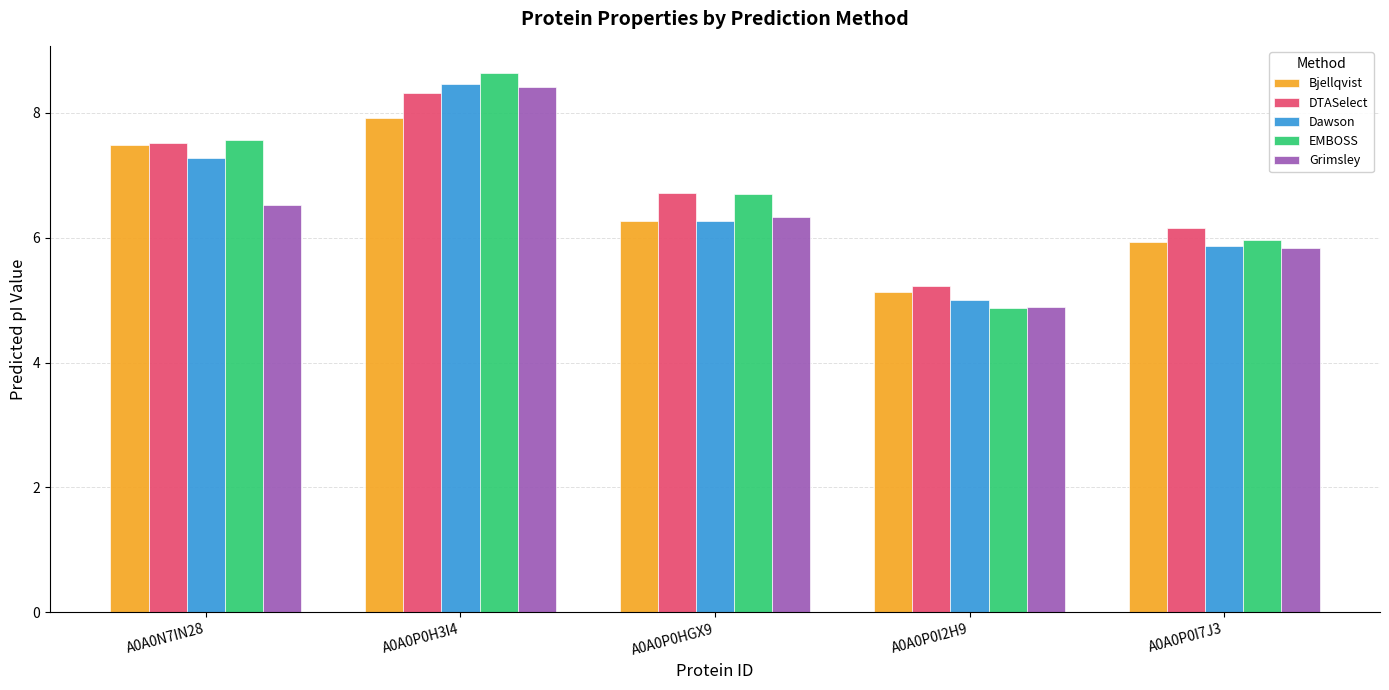

What is the label of the 1st bar from the left?

A0A0N7IN28